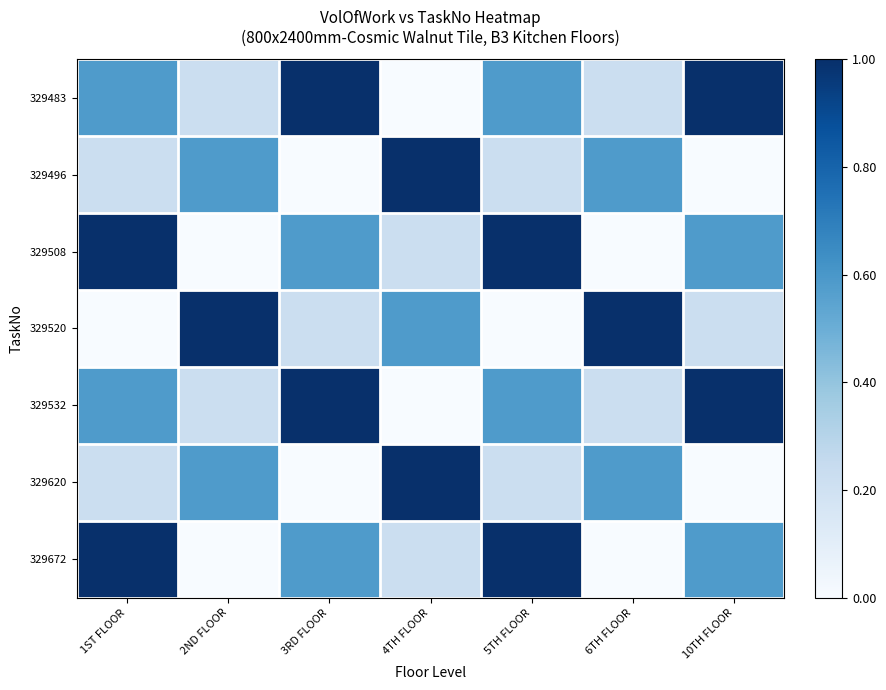

Reading left to right, transcribe all the data shown in this chart.

329483: 1ST FLOOR=0.6	2ND FLOOR=0.2	3RD FLOOR=1.0	4TH FLOOR=0.0	5TH FLOOR=0.6	6TH FLOOR=0.2	10TH FLOOR=1.0
329496: 1ST FLOOR=0.2	2ND FLOOR=0.6	3RD FLOOR=0.0	4TH FLOOR=1.0	5TH FLOOR=0.2	6TH FLOOR=0.6	10TH FLOOR=0.0
329508: 1ST FLOOR=1.0	2ND FLOOR=0.0	3RD FLOOR=0.6	4TH FLOOR=0.2	5TH FLOOR=1.0	6TH FLOOR=0.0	10TH FLOOR=0.6
329520: 1ST FLOOR=0.0	2ND FLOOR=1.0	3RD FLOOR=0.2	4TH FLOOR=0.6	5TH FLOOR=0.0	6TH FLOOR=1.0	10TH FLOOR=0.2
329532: 1ST FLOOR=0.6	2ND FLOOR=0.2	3RD FLOOR=1.0	4TH FLOOR=0.0	5TH FLOOR=0.6	6TH FLOOR=0.2	10TH FLOOR=1.0
329620: 1ST FLOOR=0.2	2ND FLOOR=0.6	3RD FLOOR=0.0	4TH FLOOR=1.0	5TH FLOOR=0.2	6TH FLOOR=0.6	10TH FLOOR=0.0
329672: 1ST FLOOR=1.0	2ND FLOOR=0.0	3RD FLOOR=0.6	4TH FLOOR=0.2	5TH FLOOR=1.0	6TH FLOOR=0.0	10TH FLOOR=0.6